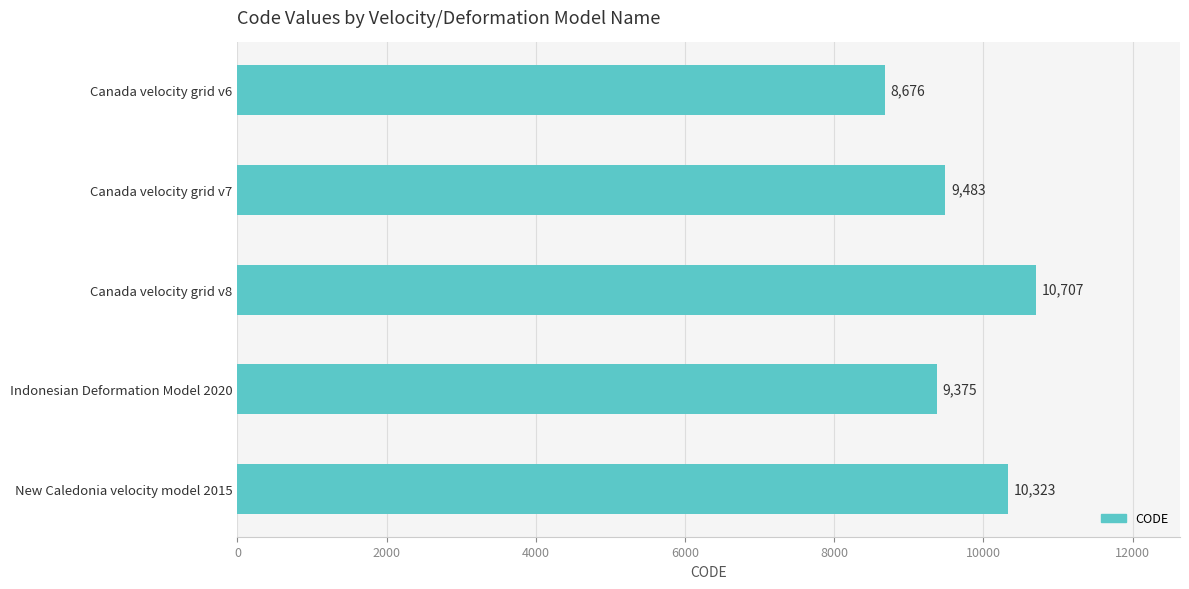

How many data points does each series have?

5